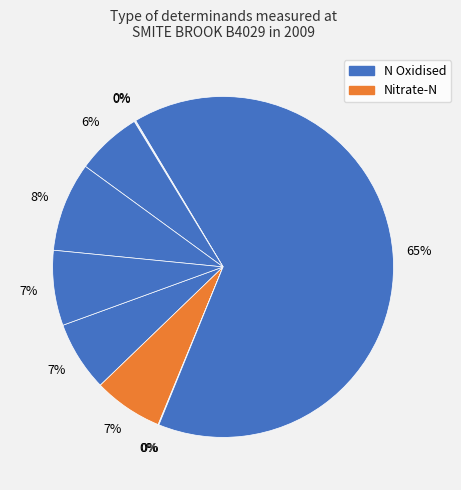

Is there any slice that represents more than half of the pie?

Yes